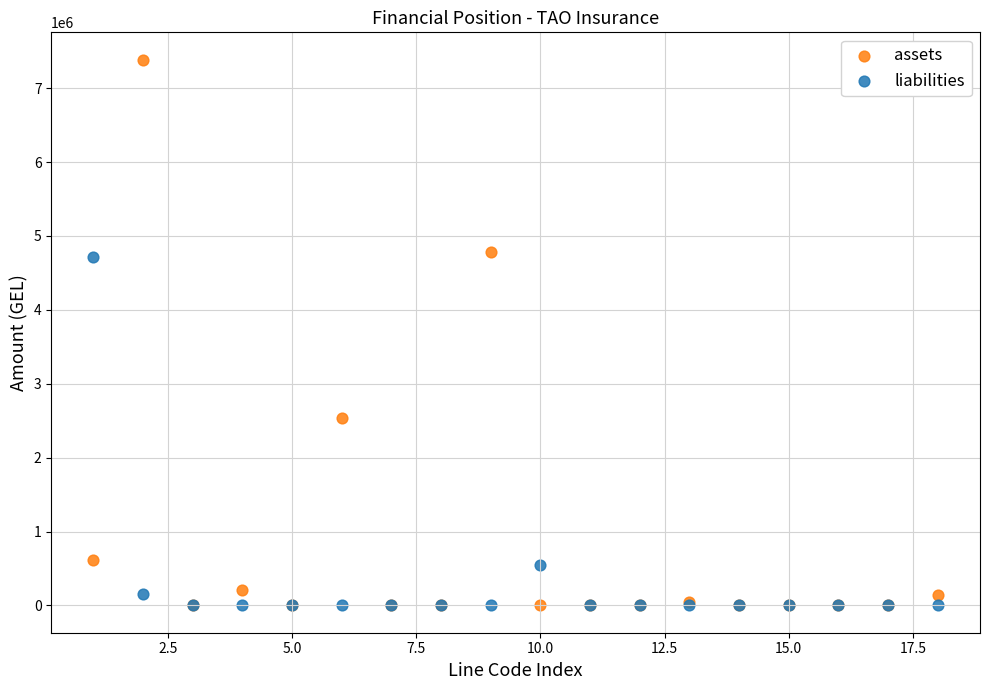

In the liabilities series, what Y value is closest to 2359992?

545496.7